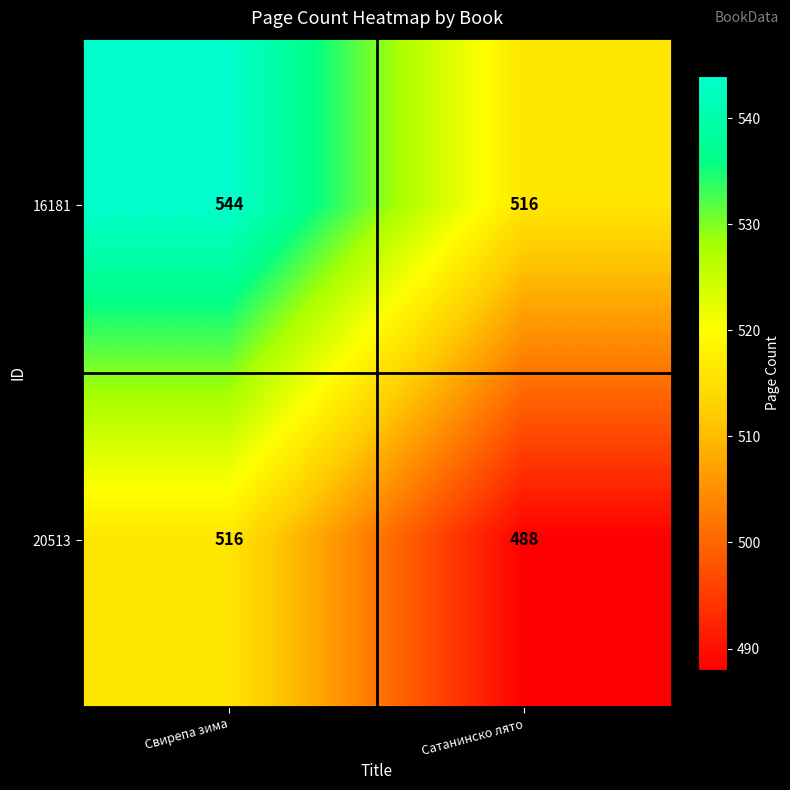

Reading left to right, list all the values displayed in this chart.

16181: 544	516
20513: 516	488